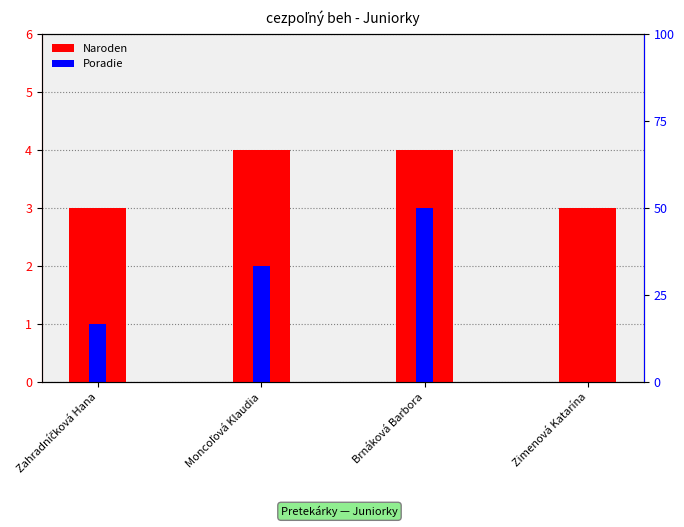

At which category is the sum across all series the highest?

Brnáková Barbora